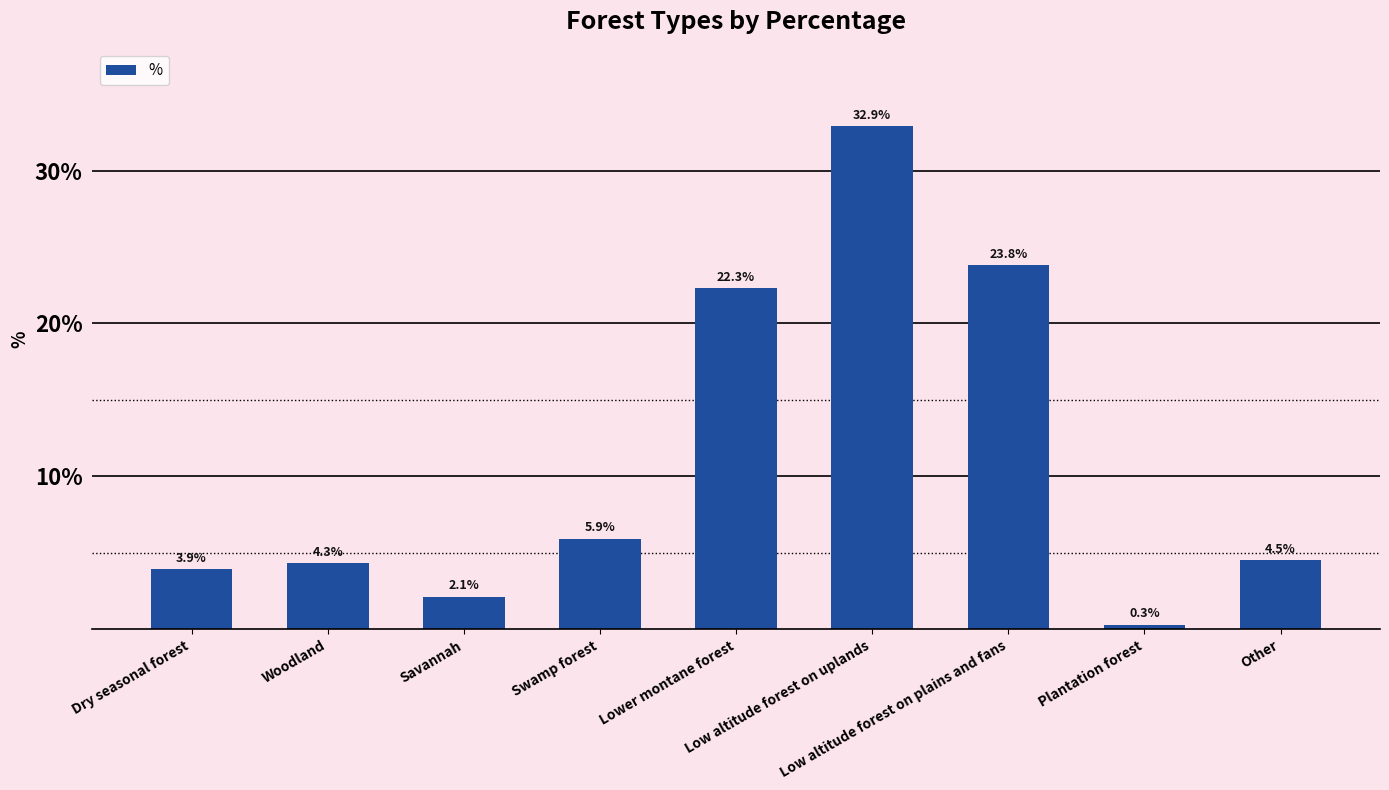

What is the difference between the values at Low altitude forest on uplands and Savannah?

30.8